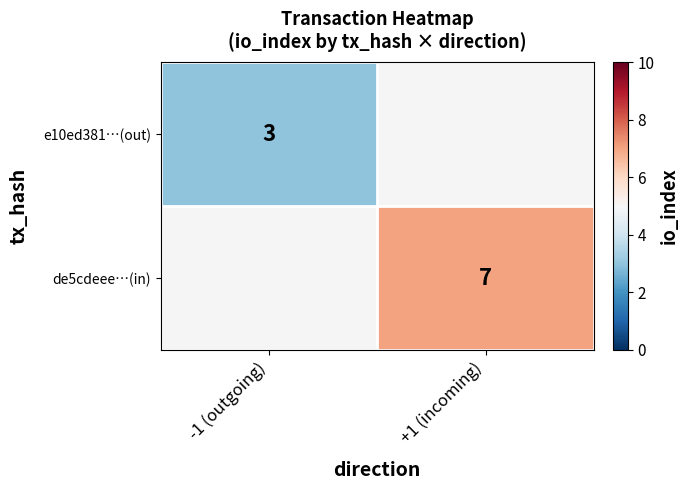

Is it true that e10ed381…(out) equals 4 at -1 (outgoing)?

False